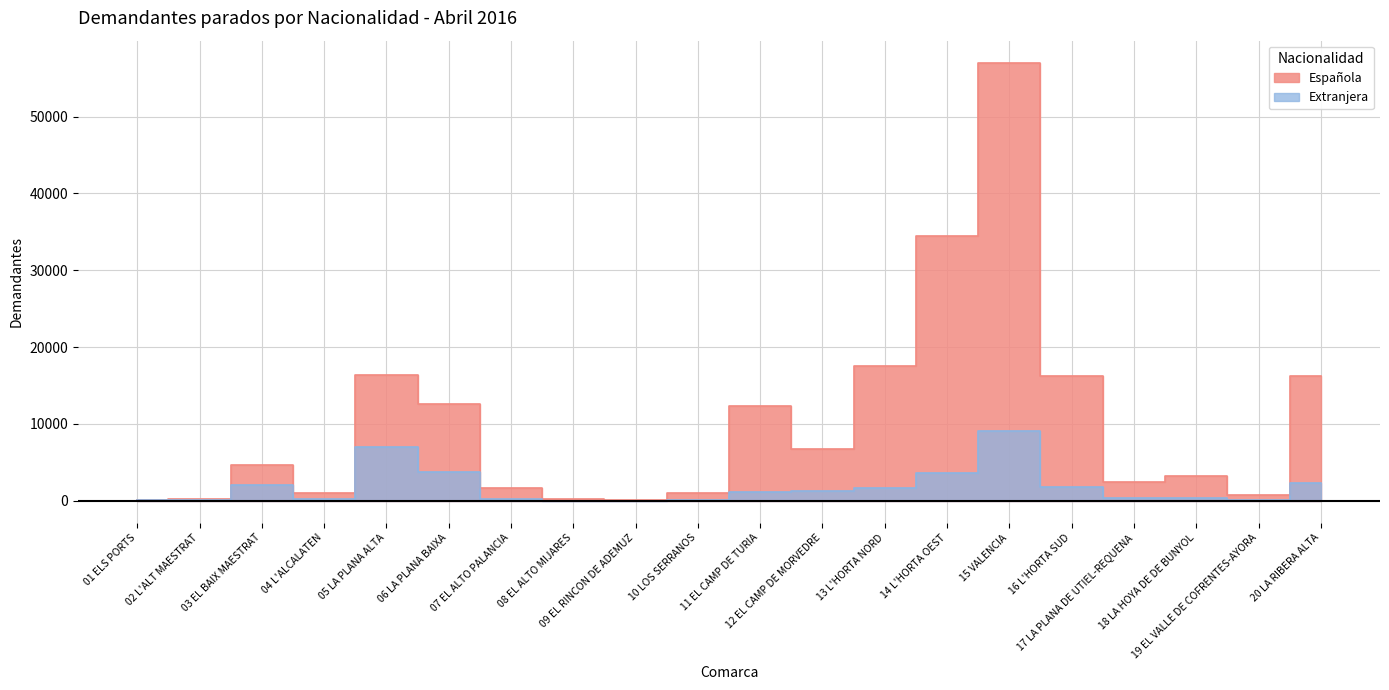

True or false: Española and Extranjera intersect in this chart.

False